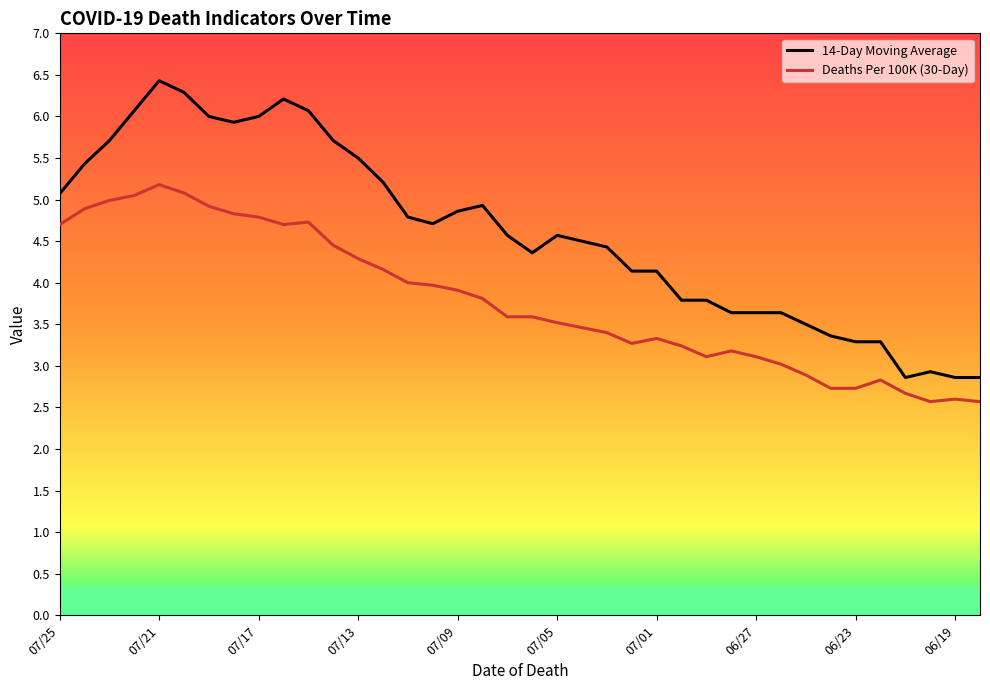

List the series in order of their overall mean, highest first.

14-Day Moving Average, Deaths Per 100K (30-Day)